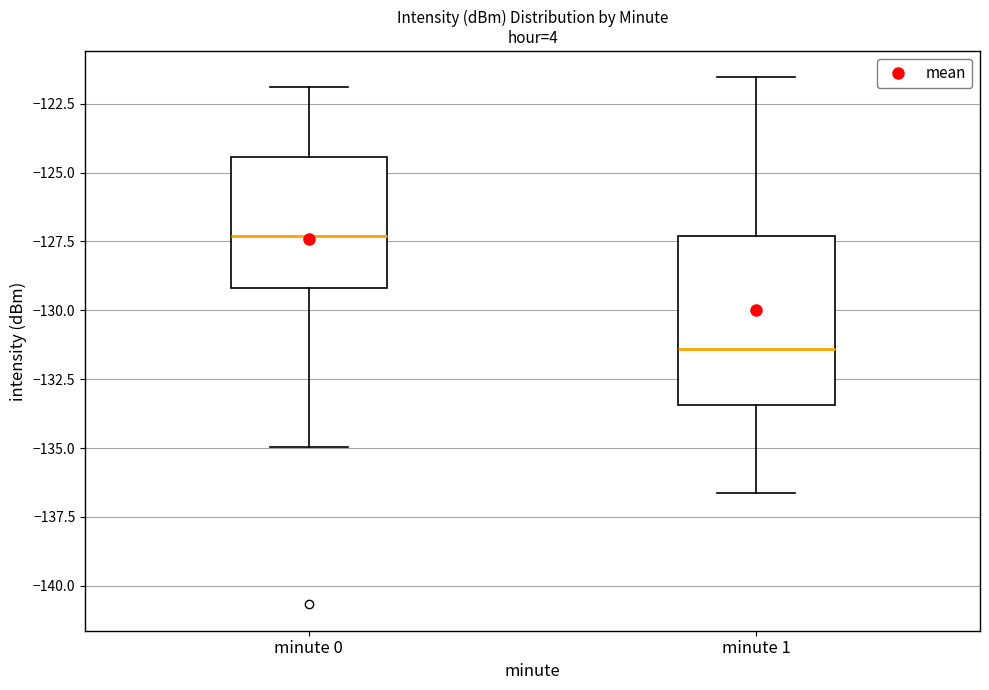

Where does the upper whisker of the box for minute 1 end on the y-axis? The values are not printed on the chart, so give them approximately, as read against the axis.

-121.5